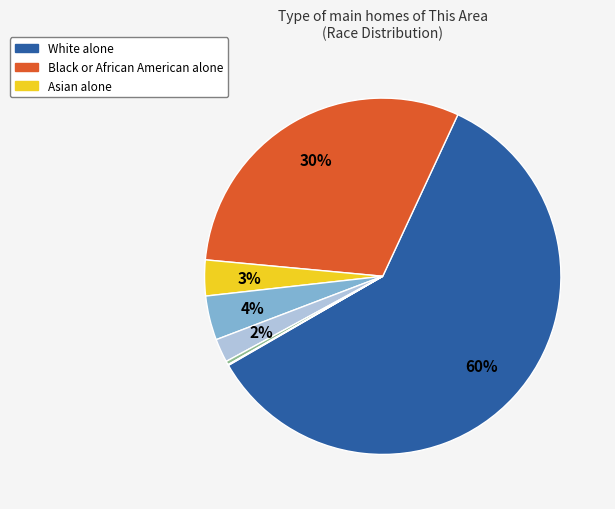

To the nearest percent, what is the average slice percentage?

14%